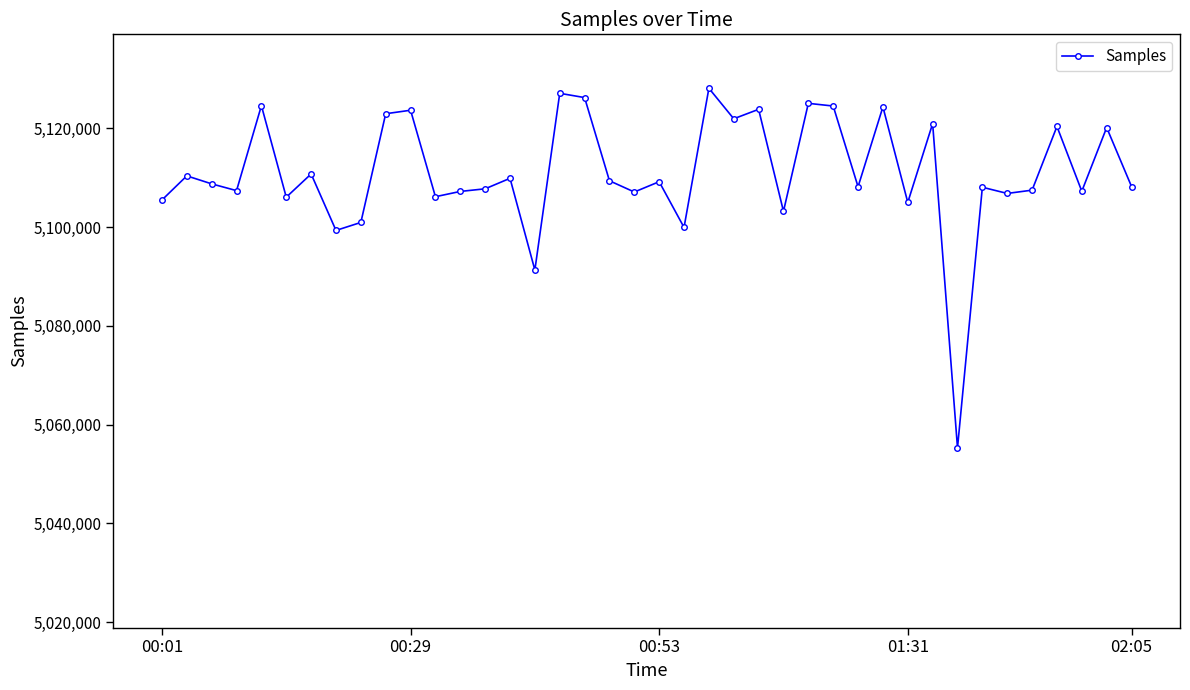

What is the value of the 9th point from the left?

5100943